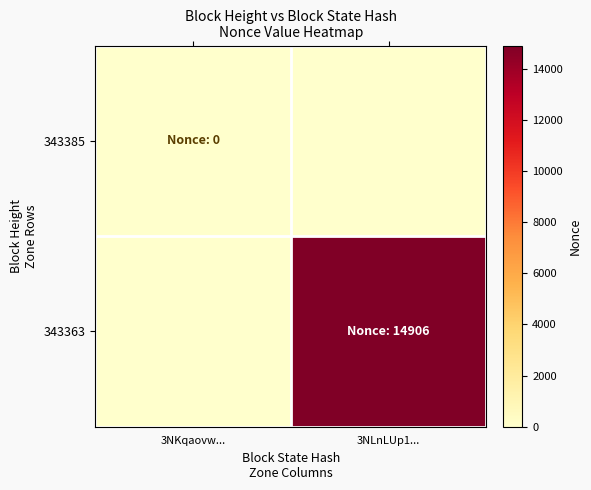

Which series changed the most between 3NKqaovw... and 3NLnLUp1...?

343363